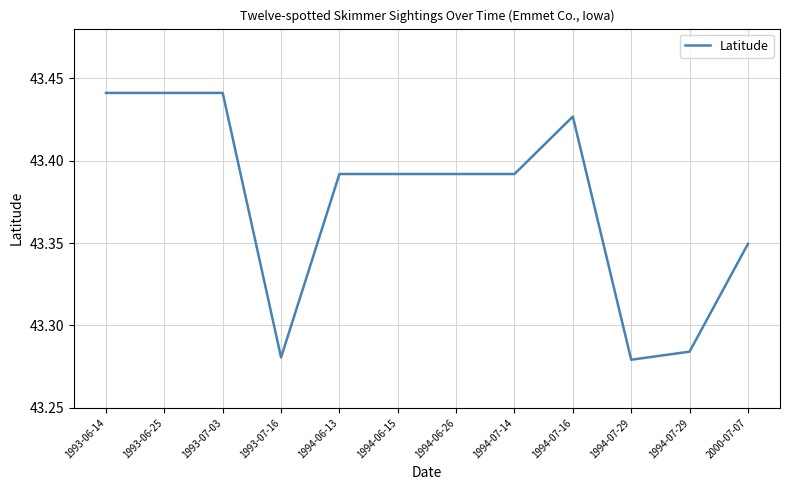

Read the value at 1993-07-16.

43.3